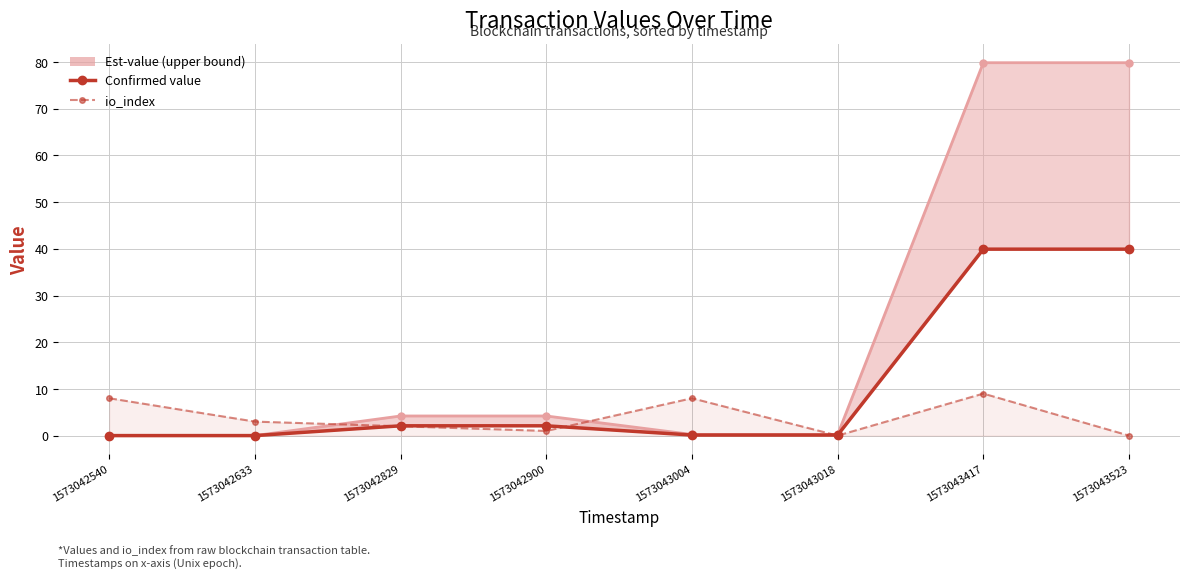

List the labels in order of Confirmed value value, smallest first.

1573042540, 1573042633, 1573043004, 1573043018, 1573042829, 1573042900, 1573043417, 1573043523